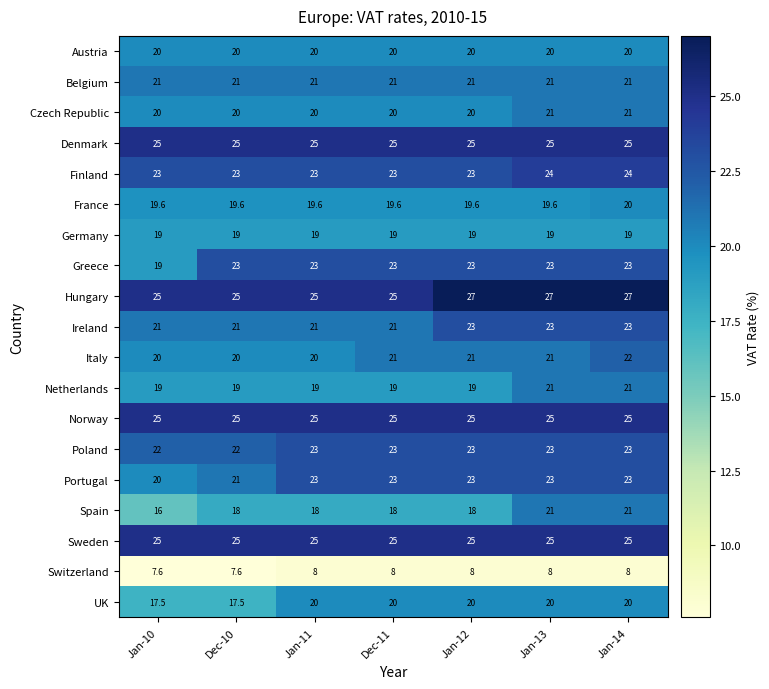

Which series has the largest range (max minus min)?

Spain